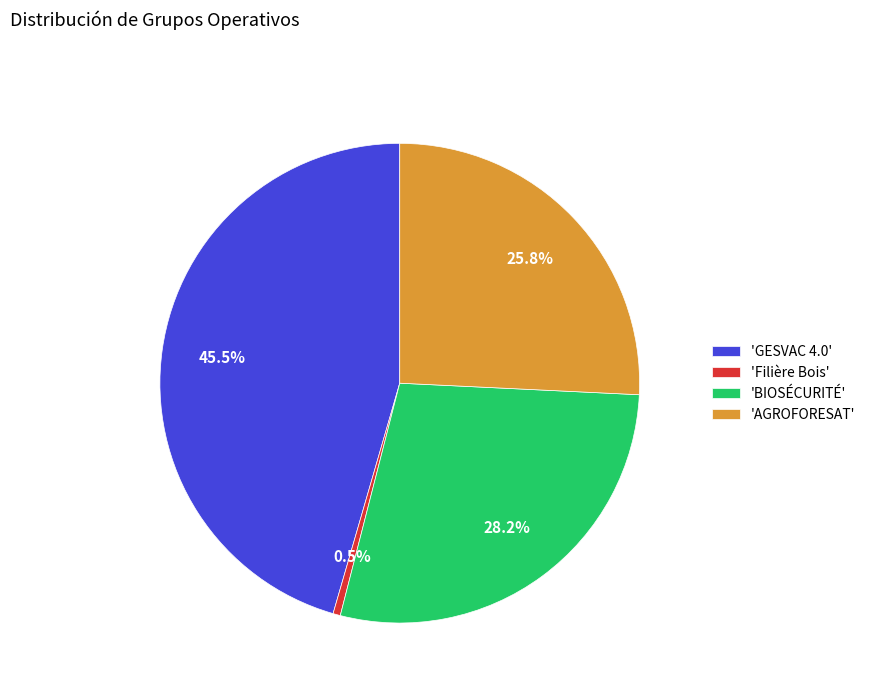

Count the number of slices in the pie.

4